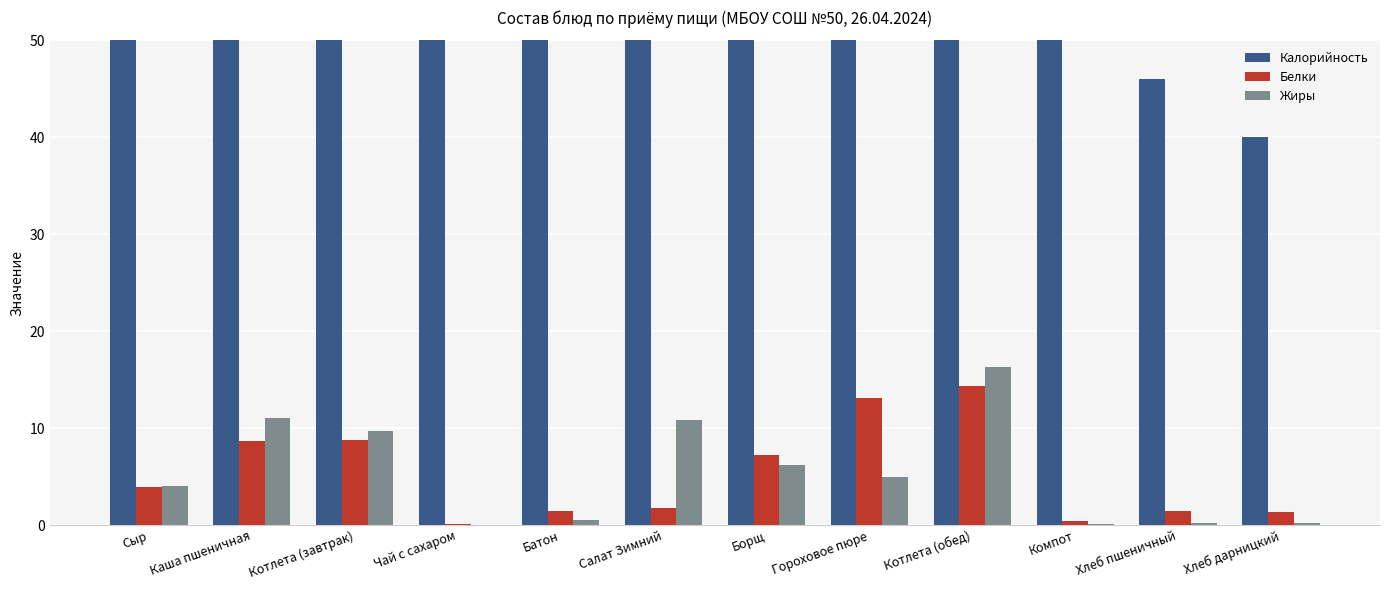

What is the value of the Калорийность bar at the 10th from the left?

138.8